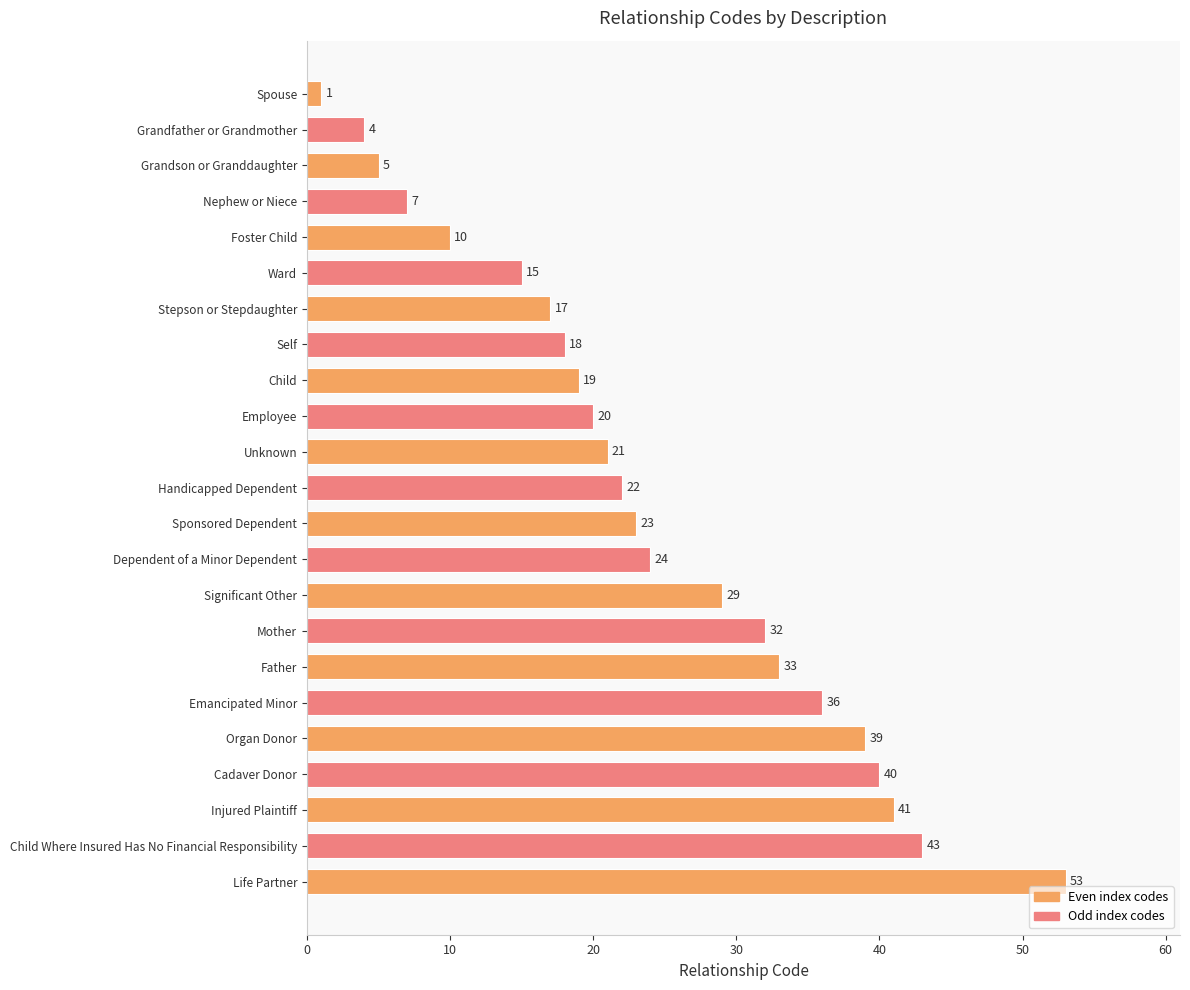

The chart shows a value of 21 at Unknown. True or false?

True